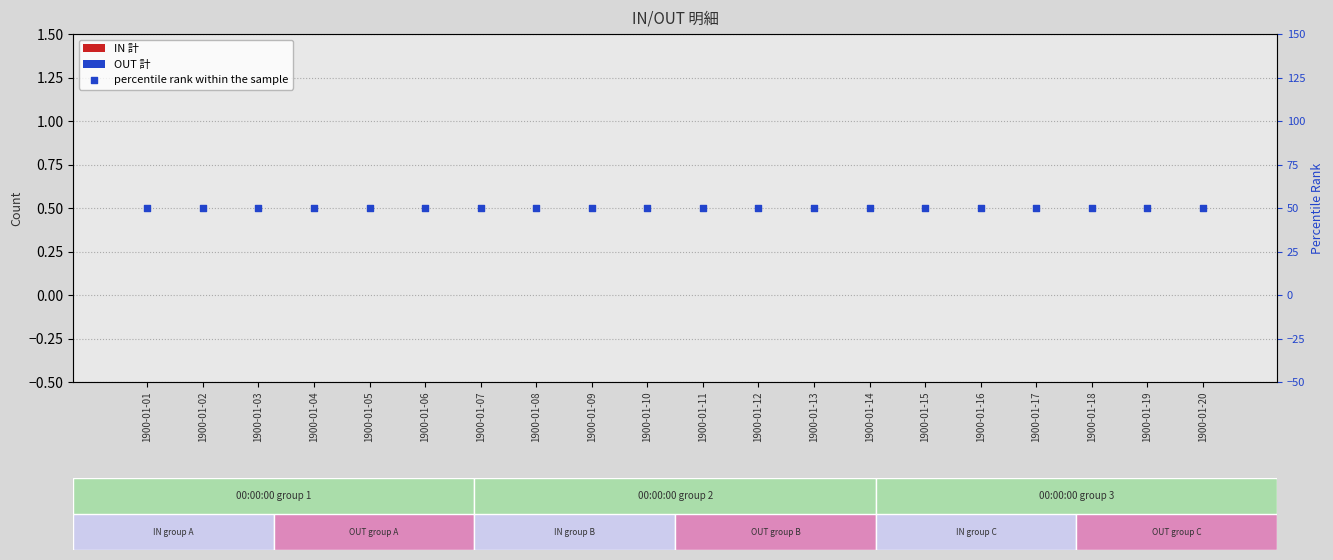

Is the value of IN 計 at 1900-01-06 greater than the value of OUT 計 at 1900-01-03?

No